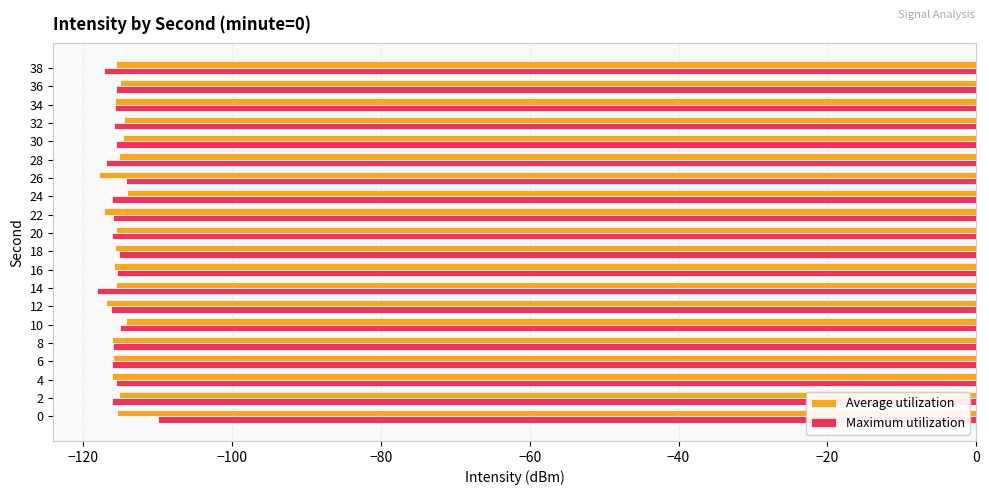

Is the value of Maximum utilization at 0 greater than the value of Average utilization at 36?

Yes